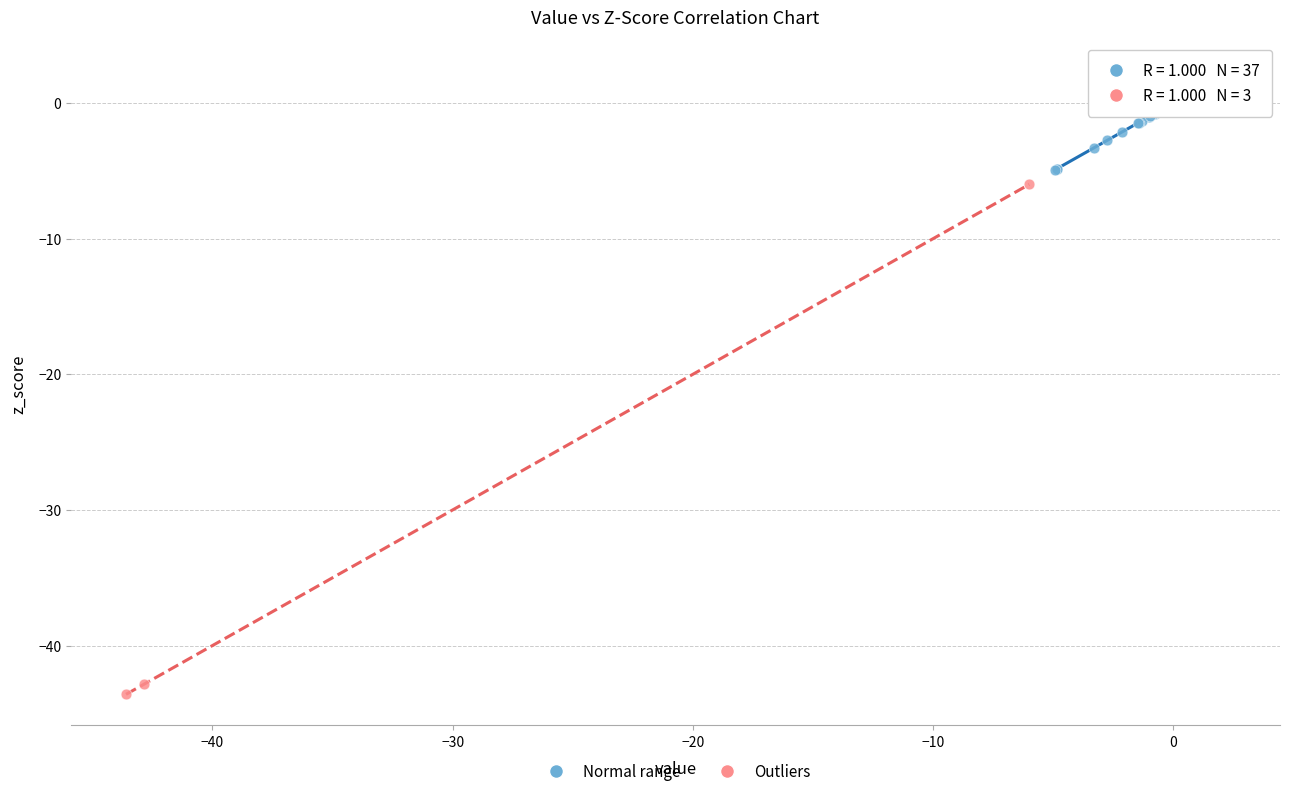

Which series contains the lowest Y value?

Outliers